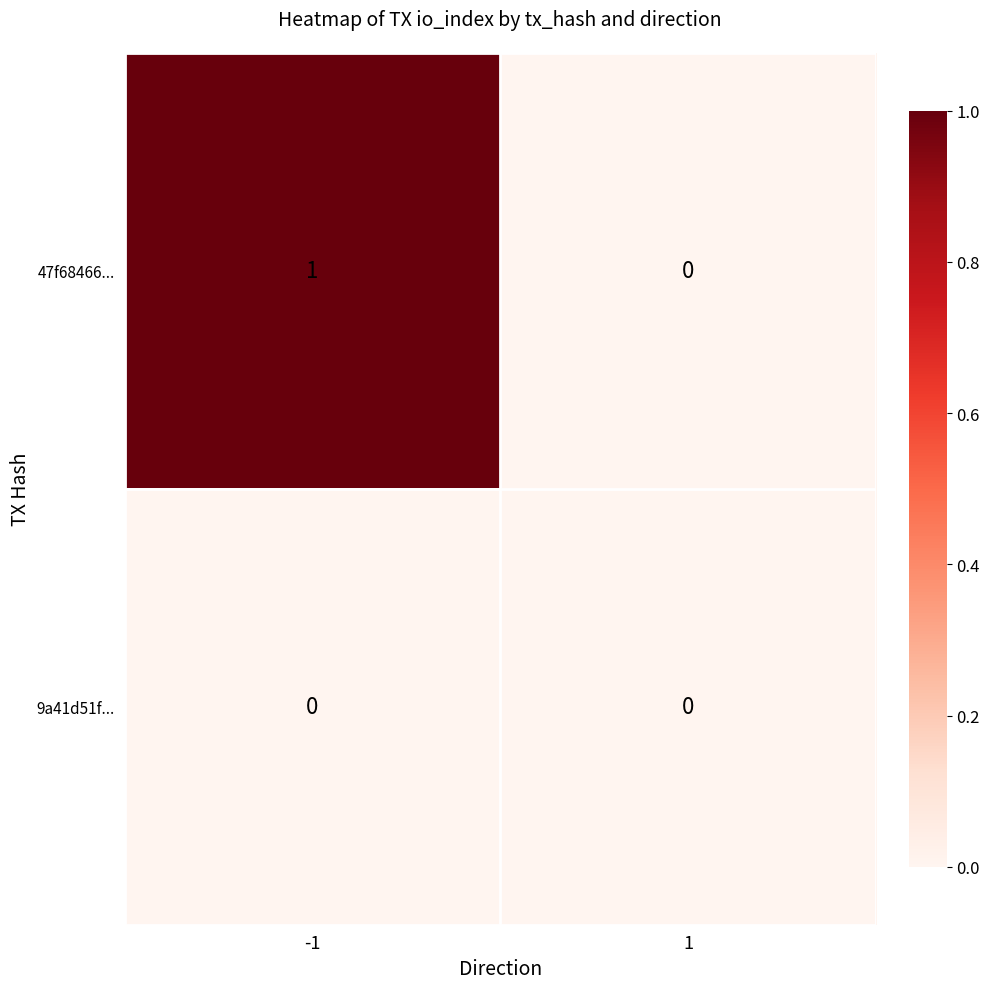

Reading left to right, transcribe all the data shown in this chart.

47f68466...: -1=1	1=0
9a41d51f...: -1=0	1=0